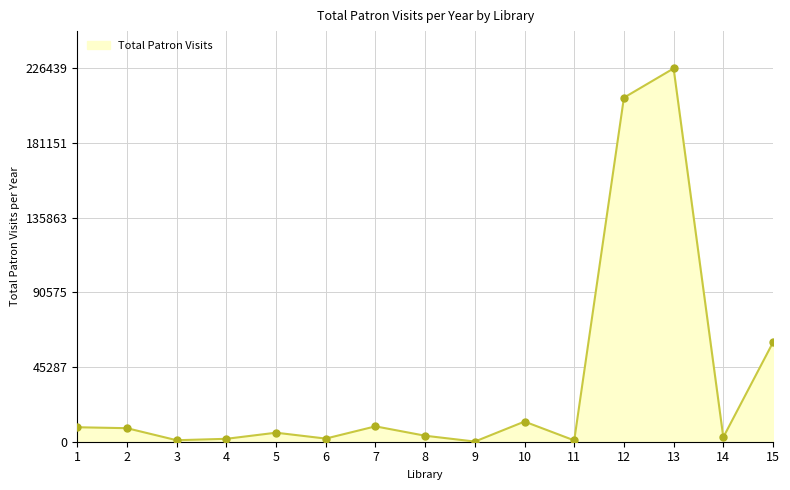

What is the difference between the maximum and minimum values?

226337